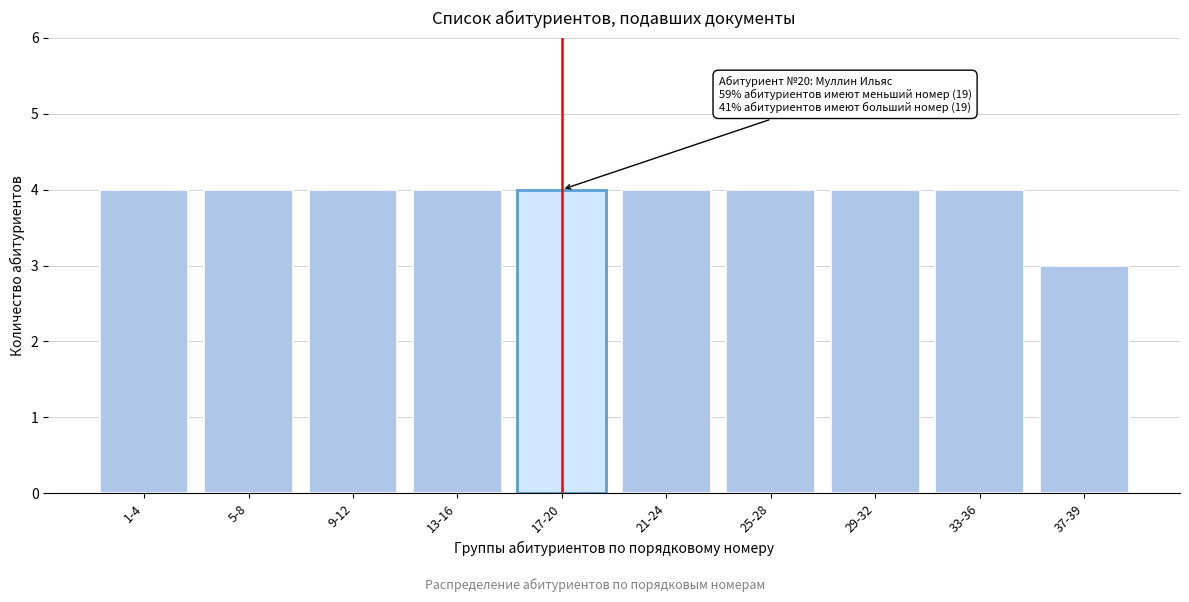

Reading left to right, list all the values displayed in this chart.

1-4=4	5-8=4	9-12=4	13-16=4	17-20=4	21-24=4	25-28=4	29-32=4	33-36=4	37-39=3